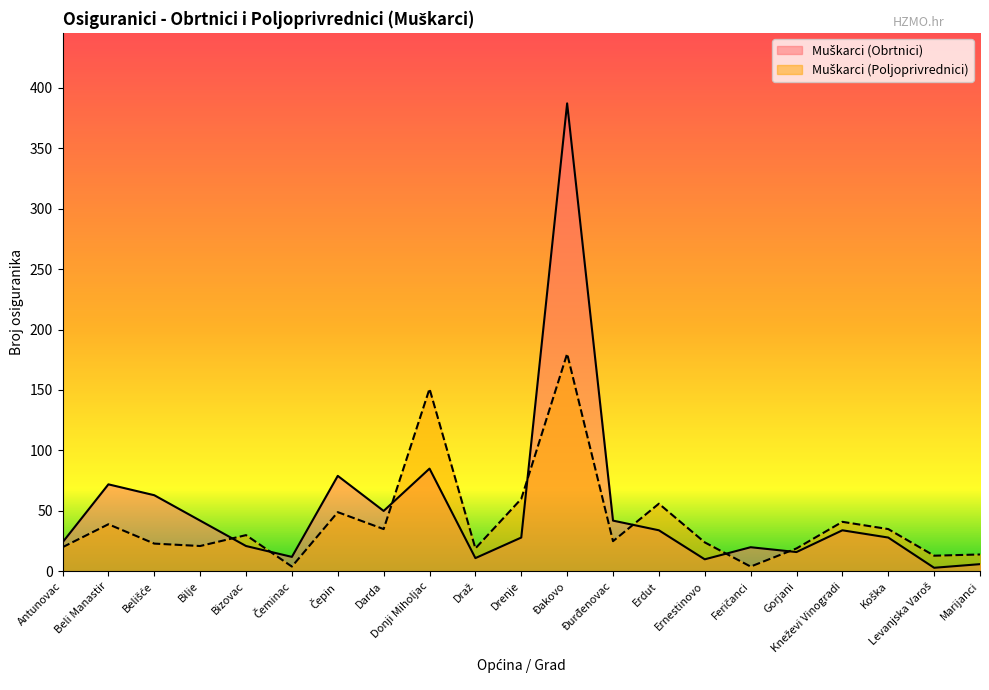

At which label is Muškarci (Obrtnici) closest to 195?

Donji Miholjac